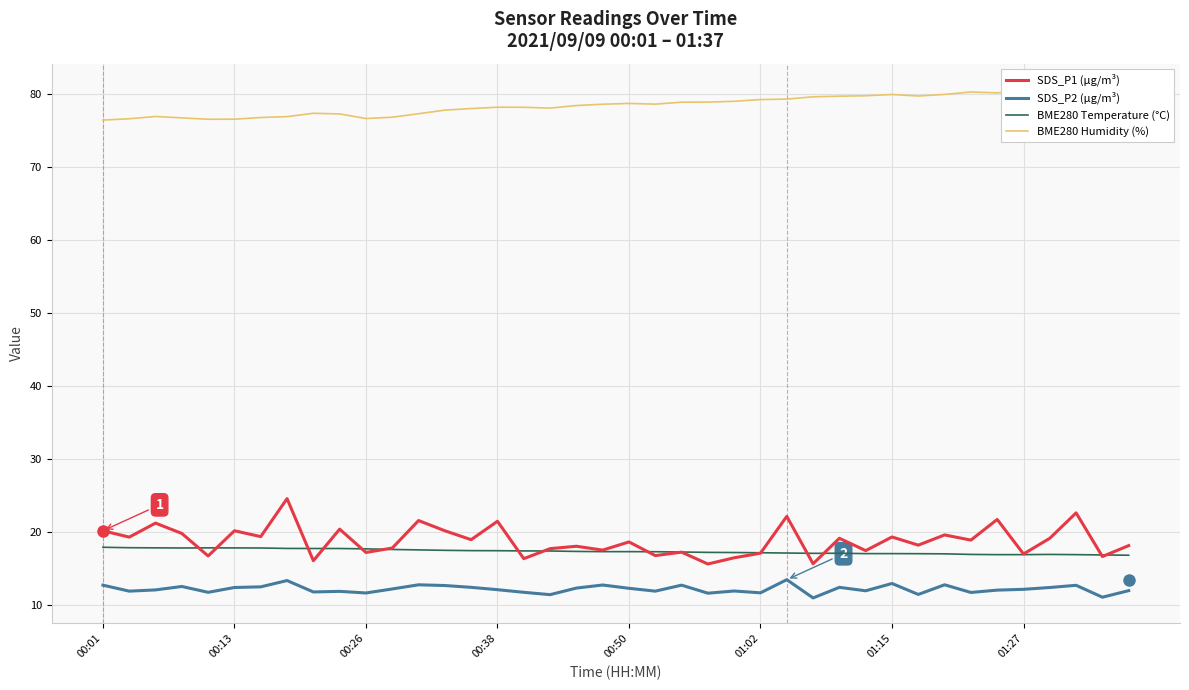

What is the total value across all series at 33?

127.9